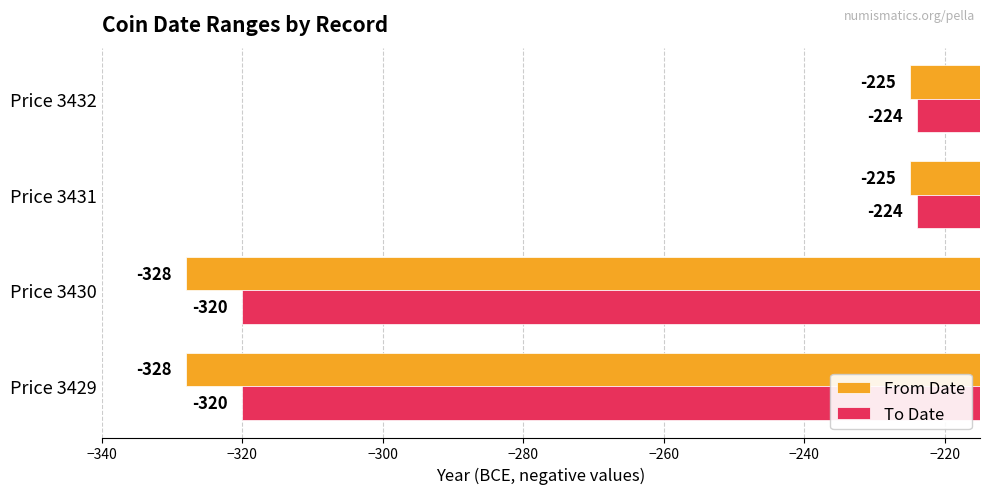

The value of To Date at Price 3430 is -196. True or false?

False